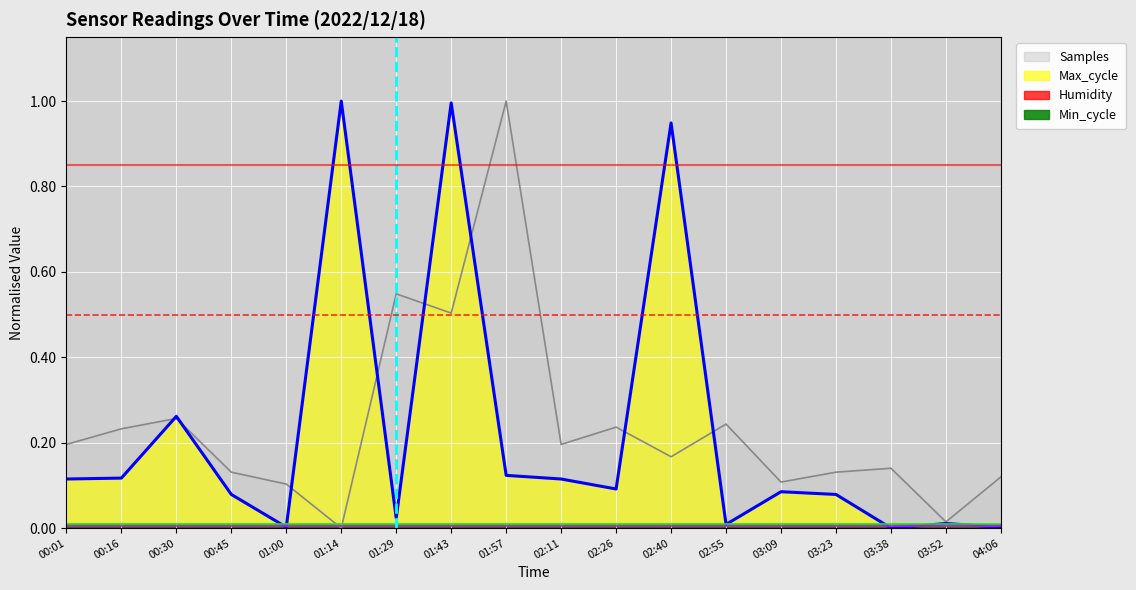

Is the value of Samples at 04:06 greater than the value of Max_cycle at 01:29?

Yes